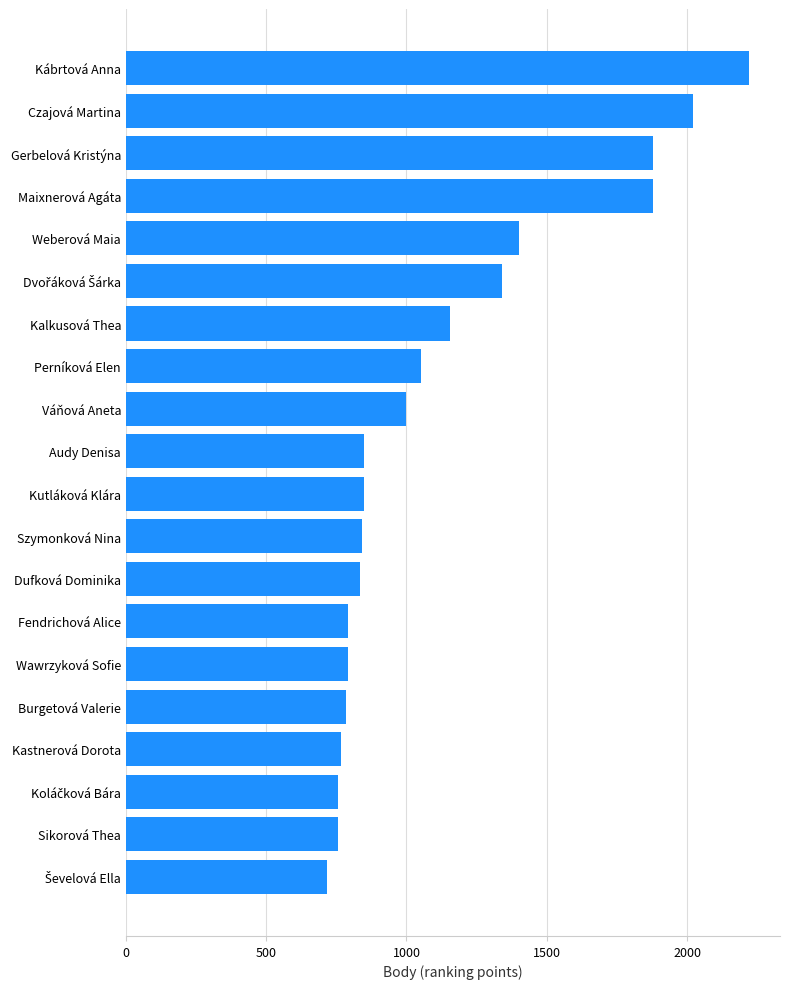

At which label is the value closest to 1467?

Weberová Maia